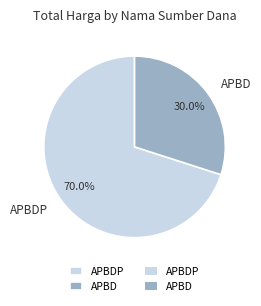

How many segments does this pie chart have?

2